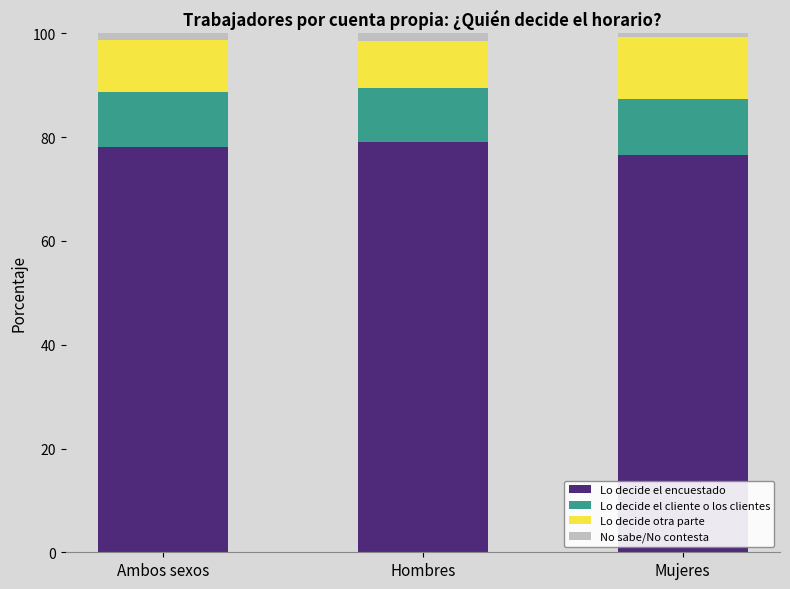

Reading left to right, what are the values for Lo decide el encuestado?

78.2	79.0	76.5